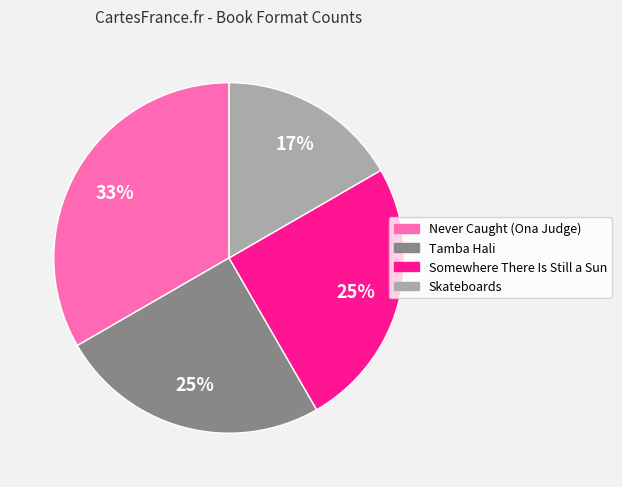

How many segments does this pie chart have?

4